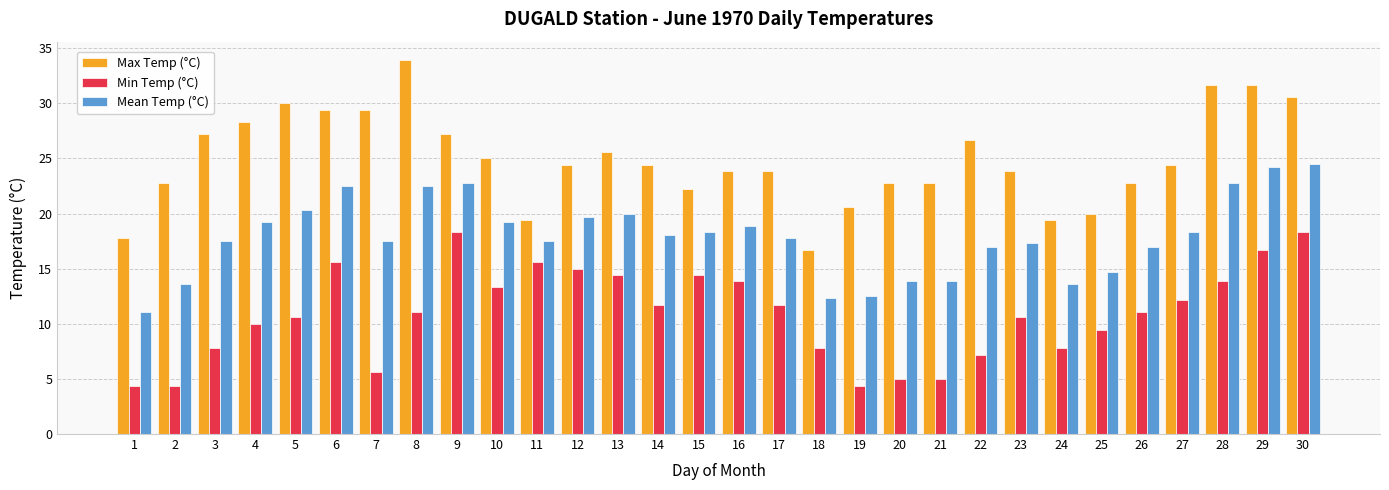

What is the lowest value of the Min Temp (°C) series?

4.4